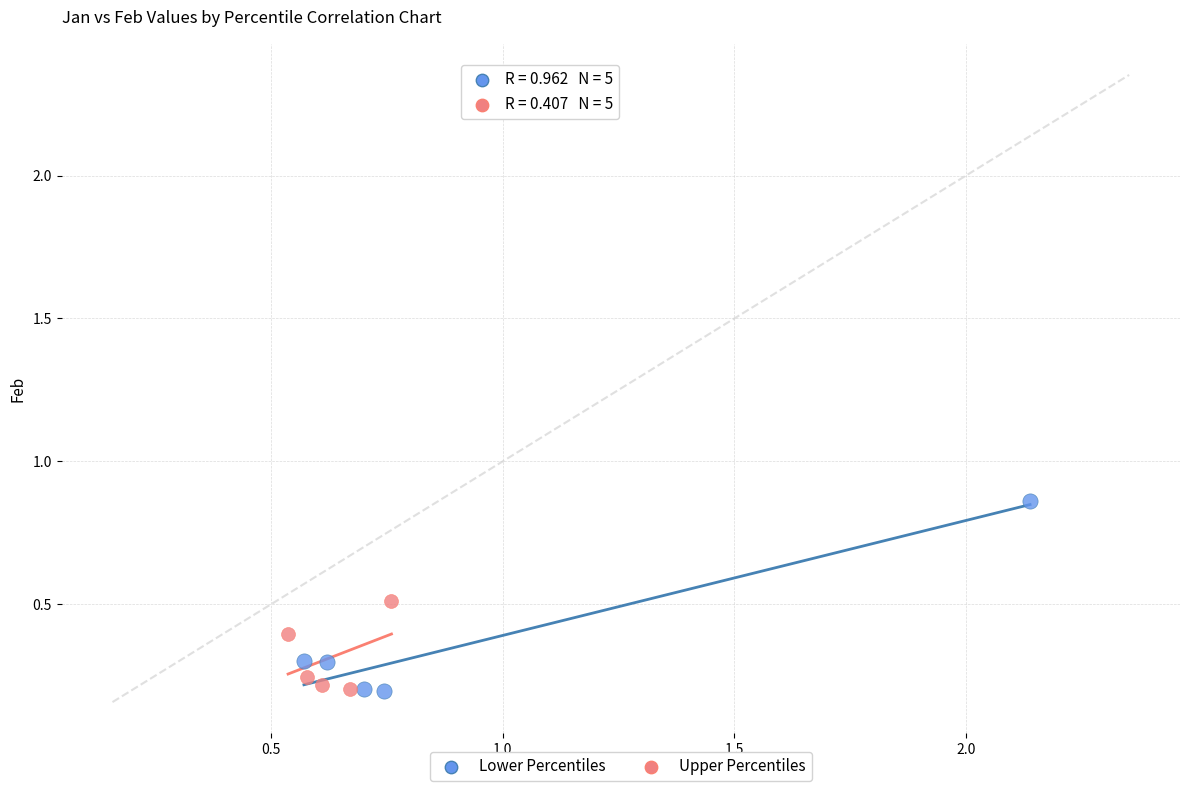

Which series contains the highest Y value?

Lower Percentiles